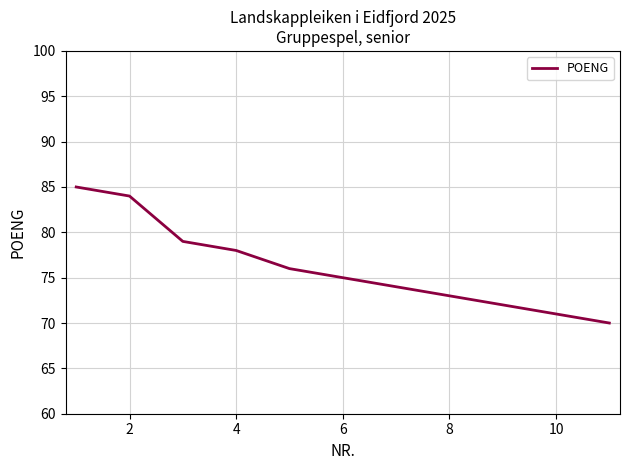

What is the maximum value shown in the chart?

85